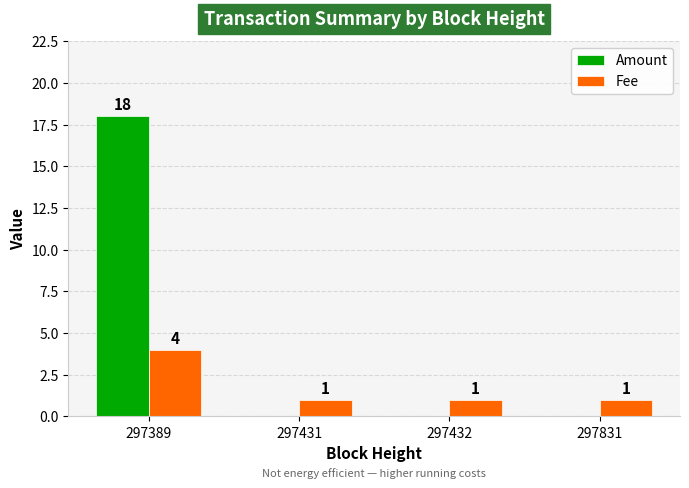

What is the average value of the Fee series?

2